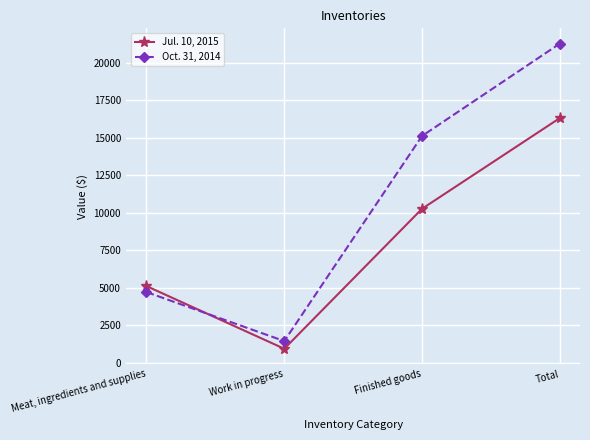

Which category has the highest value across all series?

Total